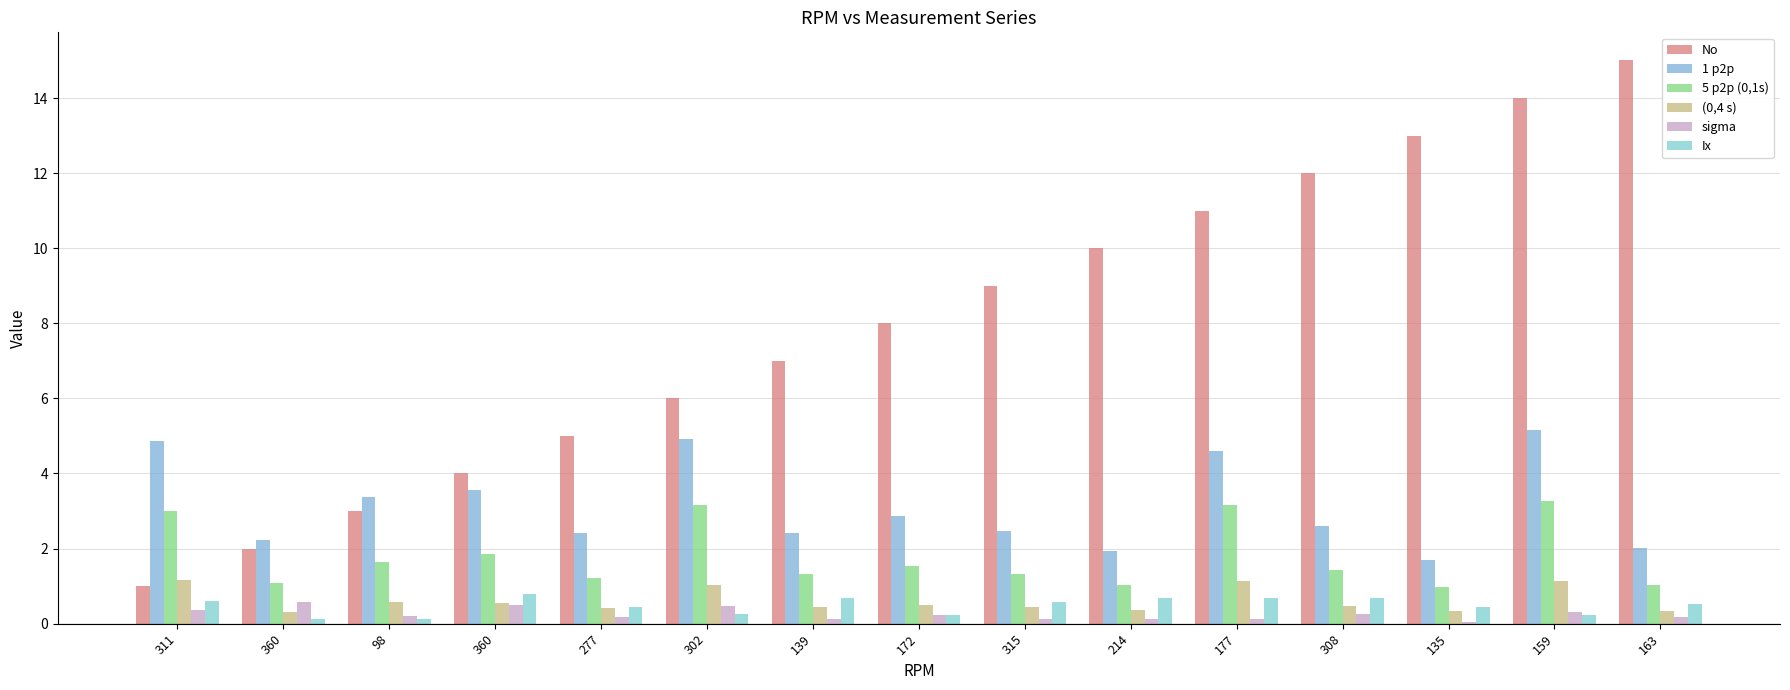

List the series in order of their peak value, lowest first.

sigma, Ix, (0,4 s), 5 p2p (0,1s), 1 p2p, No